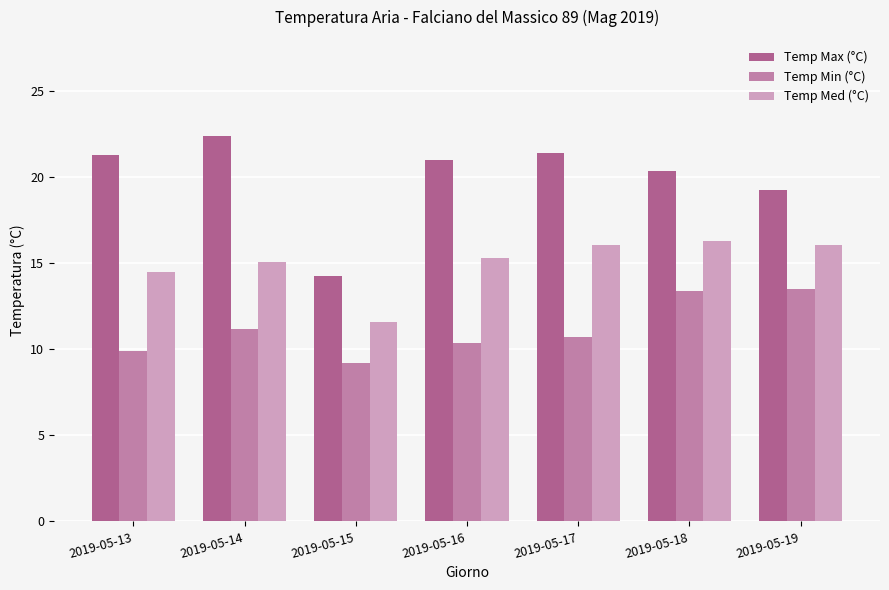

What is the value of the Temp Min (°C) bar at the 1st from the left?

9.9